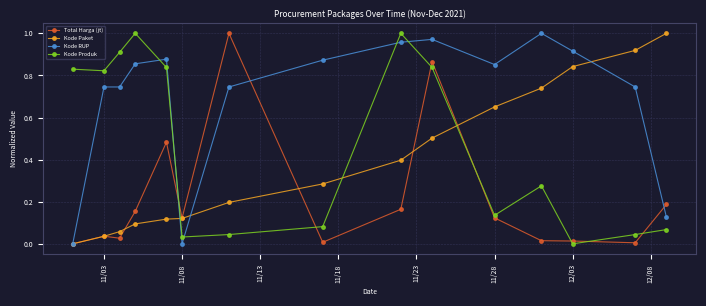

In Kode Produk, how many points are higher than both neighbors (excluding endpoints)?

3